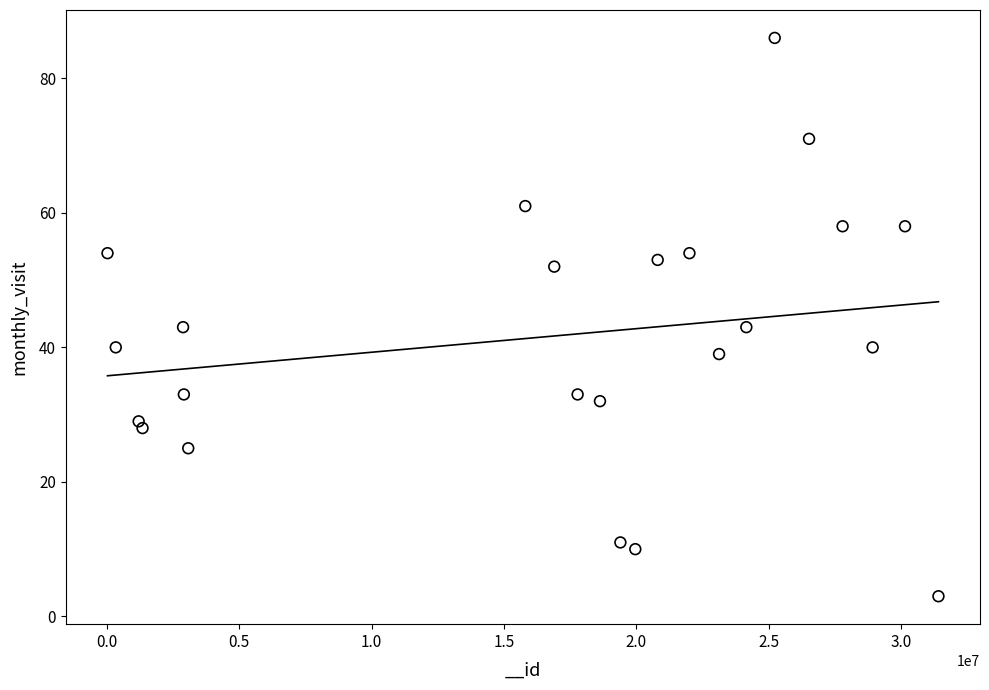

What is the range of Y values (max minus min)?

83